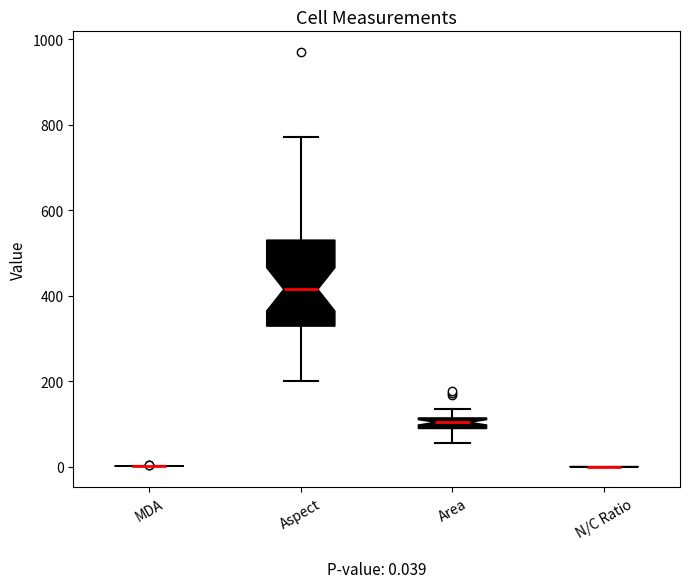

Comparing the boxes themselves (not the whiskers), which one is the tallest?

Aspect